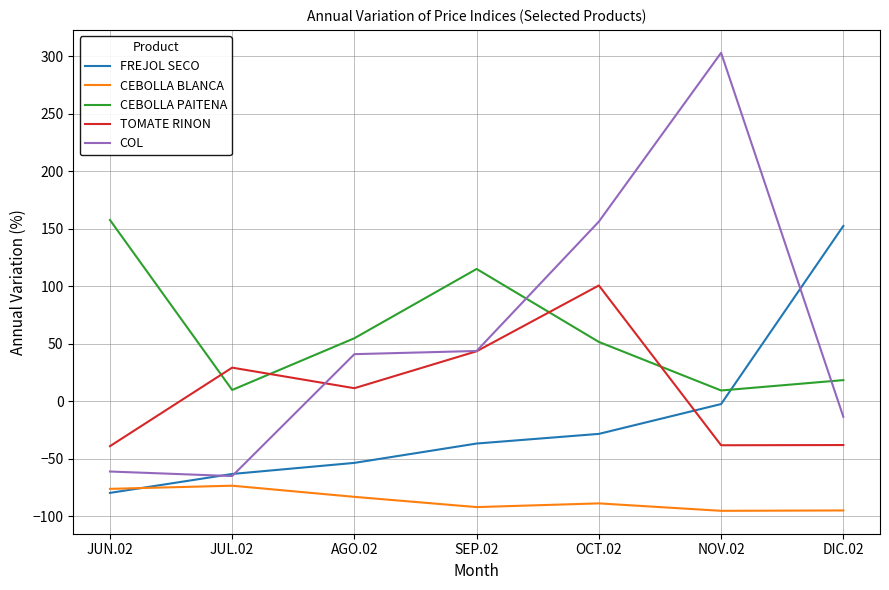

List the series in order of their peak value, highest first.

COL, CEBOLLA PAITENA, FREJOL SECO, TOMATE RINON, CEBOLLA BLANCA